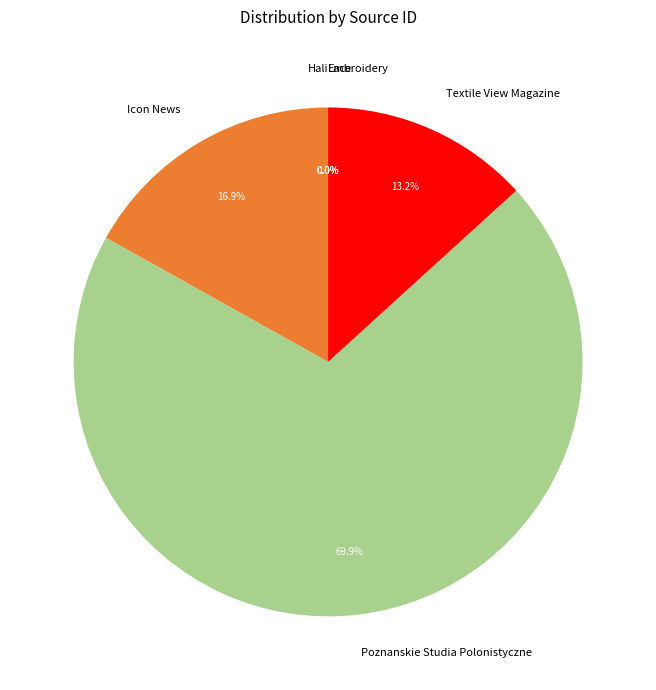

What is the ratio of the value at Poznanskie Studia Polonistyczne to the value at Textile View Magazine?

5.3